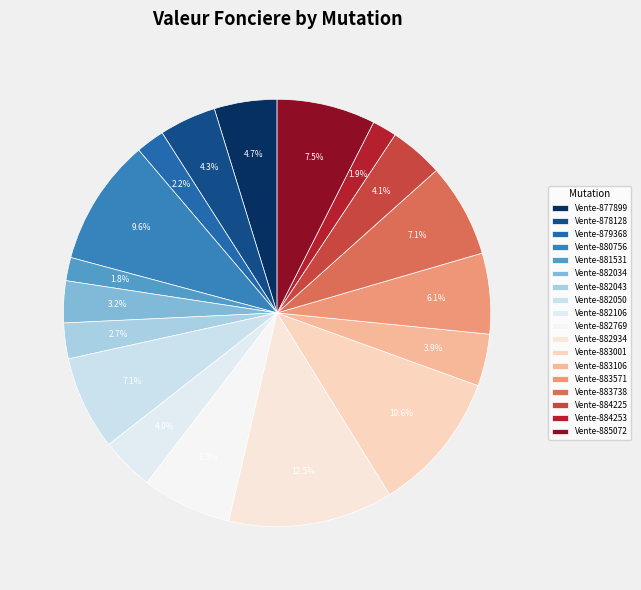

Is there any slice that represents more than half of the pie?

No